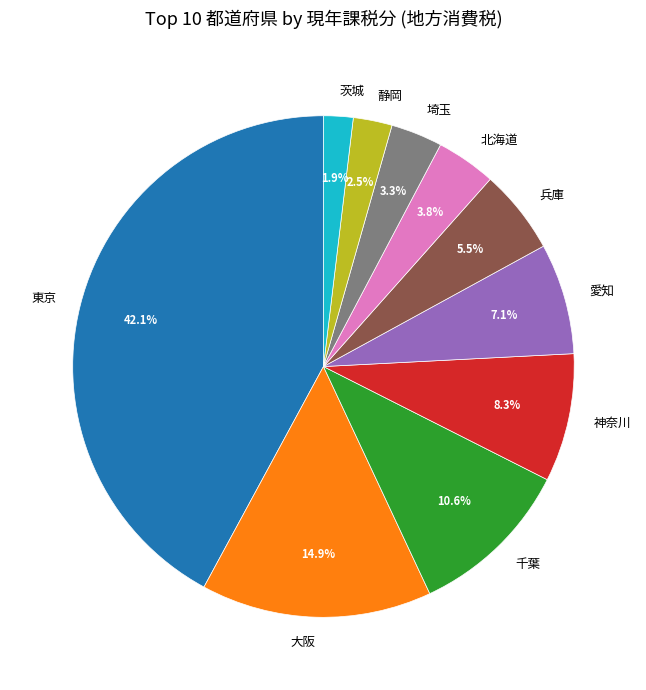

Does 茨城 represent more than half of the total?

No